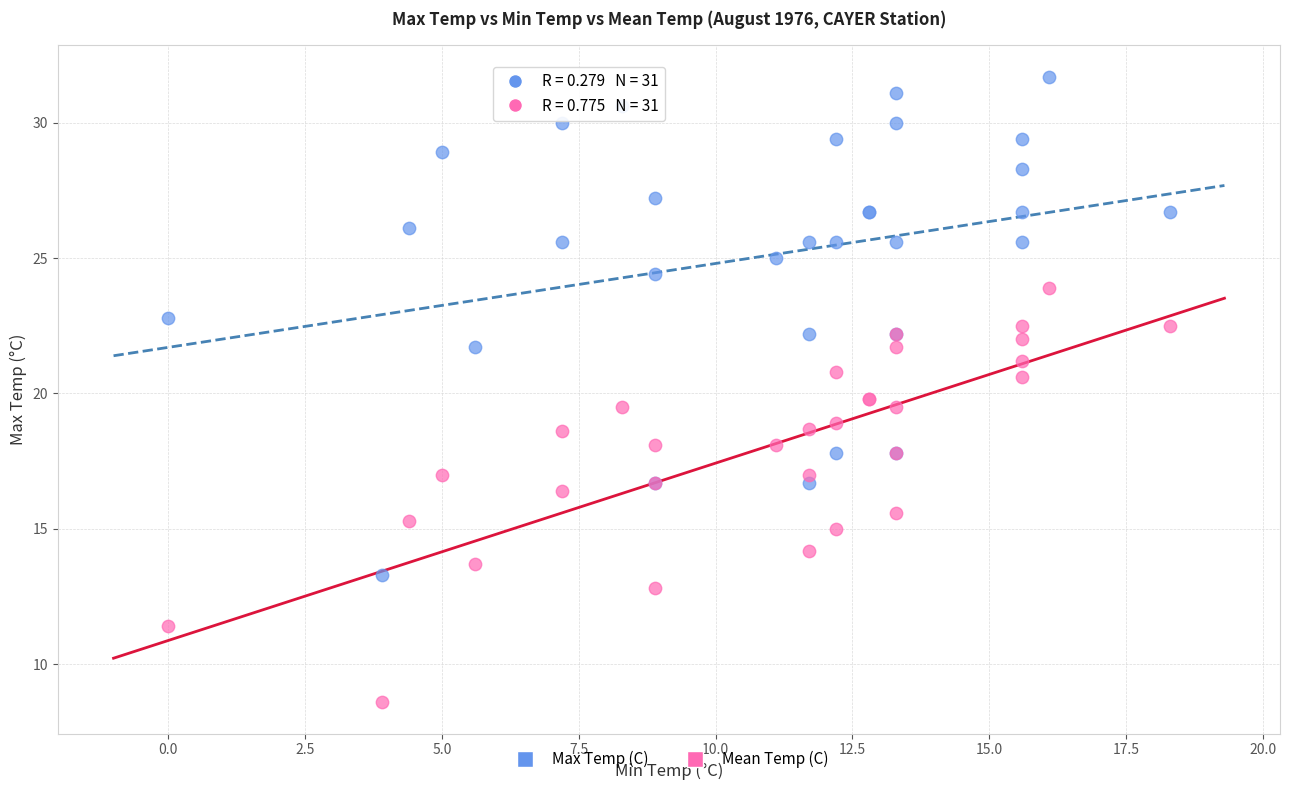

Which series has the widest spread of Y values?

Max Temp (C)